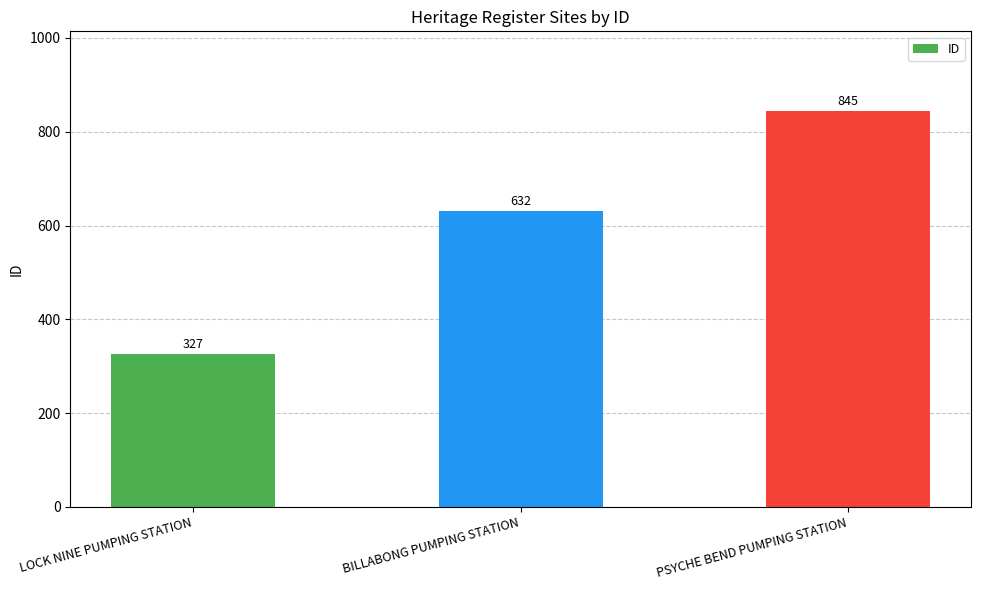

What is the sum of the values at PSYCHE BEND PUMPING STATION and BILLABONG PUMPING STATION?

1477